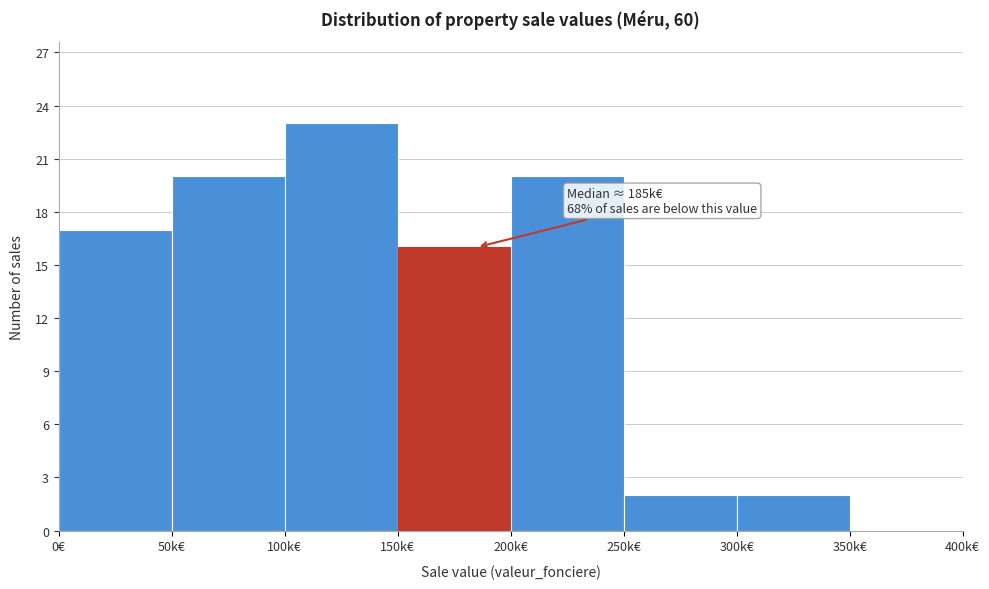

Reading left to right, transcribe all the data shown in this chart.

0€=17	50k€=20	100k€=23	150k€=16	200k€=20	250k€=2	300k€=2	350k€=0